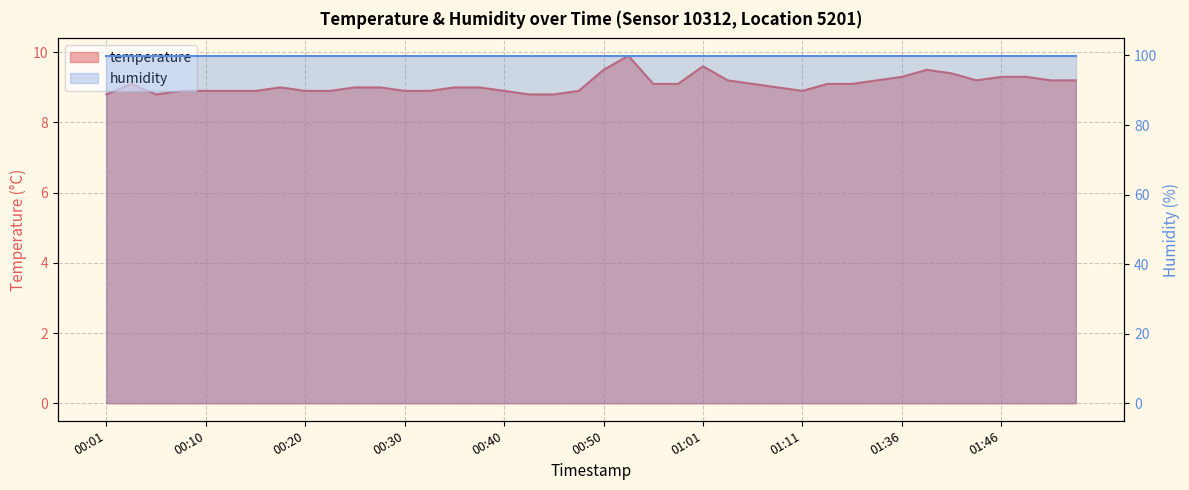

List the labels in order of value, largest first.

00:53, 01:01, 00:50, 01:38, 01:40, 01:36, 01:46, 01:48, 01:03, 01:30, 01:43, 01:51, 01:53, 00:03, 00:56, 00:58, 01:06, 01:25, 01:27, 00:18, 00:25, 00:28, 00:35, 00:37, 01:09, 00:08, 00:10, 00:13, 00:15, 00:20, 00:23, 00:30, 00:32, 00:40, 00:48, 01:11, 00:01, 00:06, 00:43, 00:45